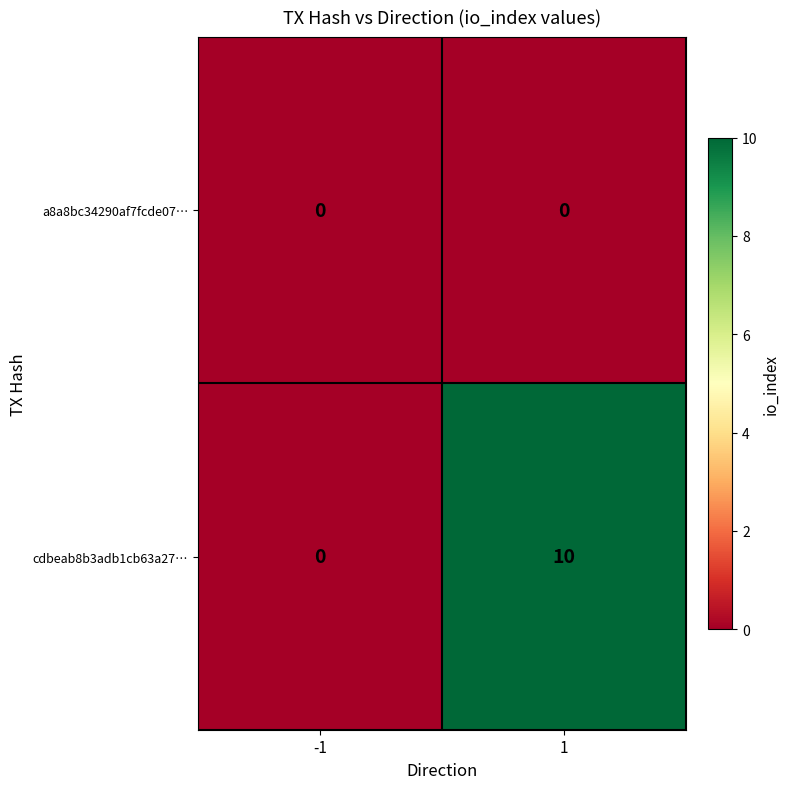

At 1, list the series in order from largest to smallest.

cdbeab8b3adb1cb63a27…, a8a8bc34290af7fcde07…